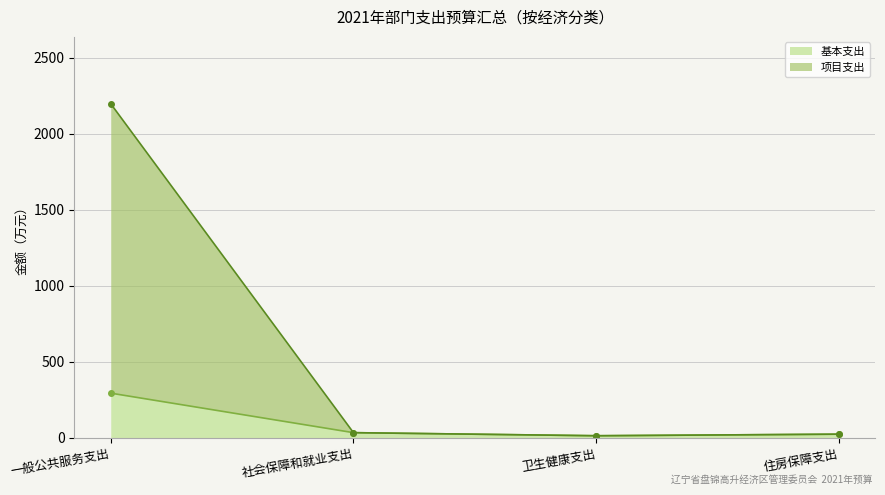

True or false: 基本支出 has more than 1 points higher than both neighbors.

False